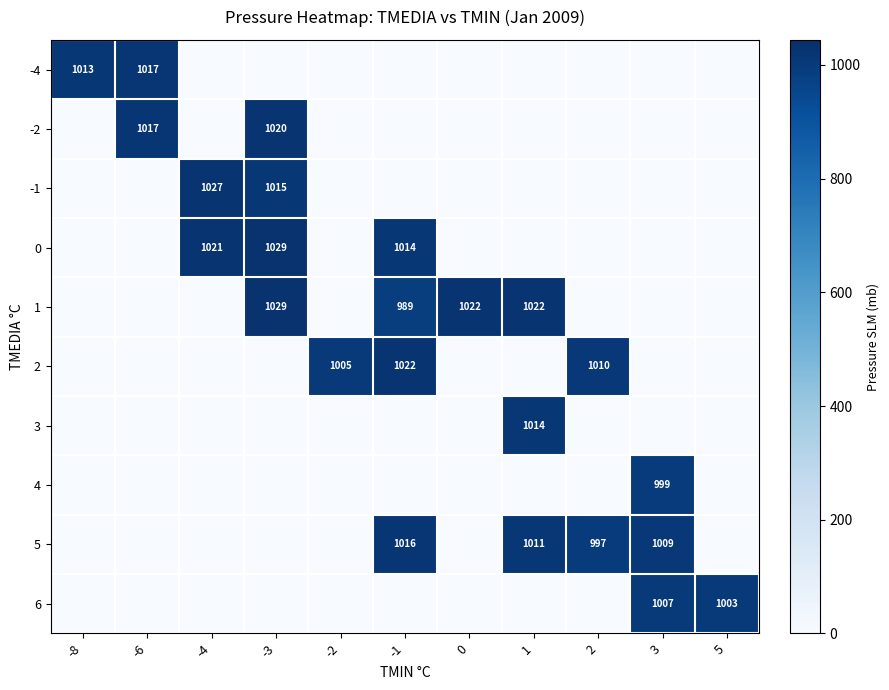

Is it true that 0 equals 1021 at -4?

True